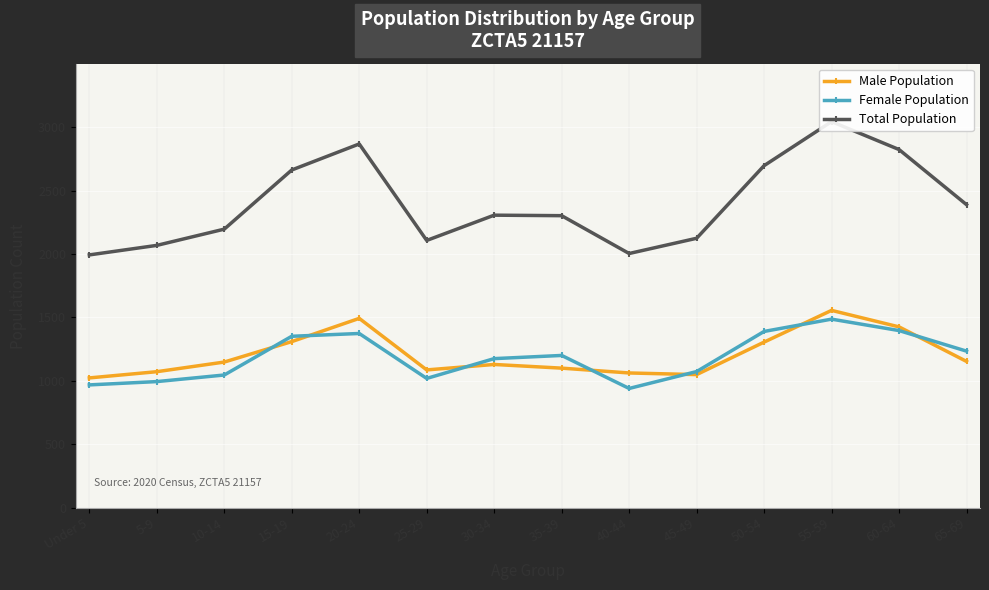

How many lines are shown in the chart?

3